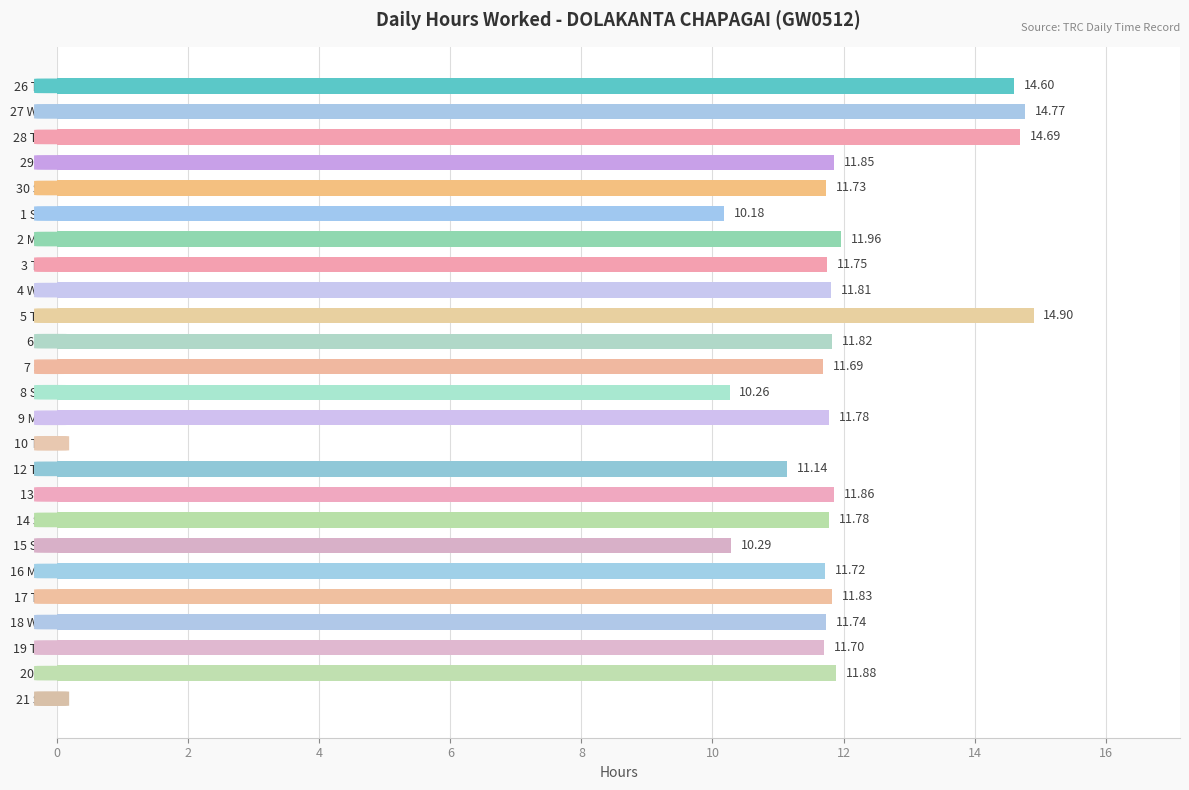

How many values are above zero?

23